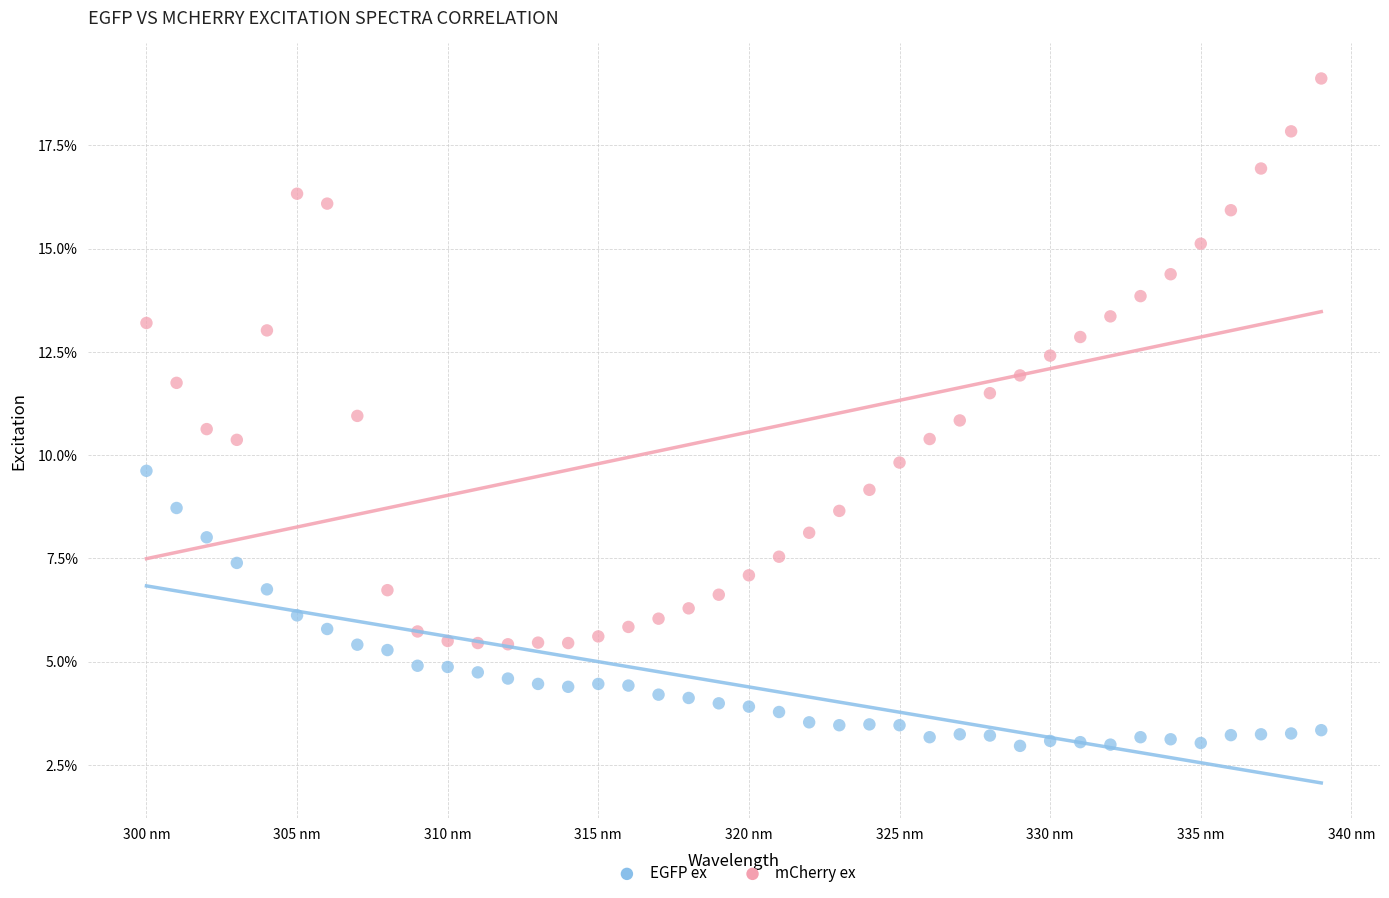

What are all the series names shown in the legend?

EGFP ex, mCherry ex